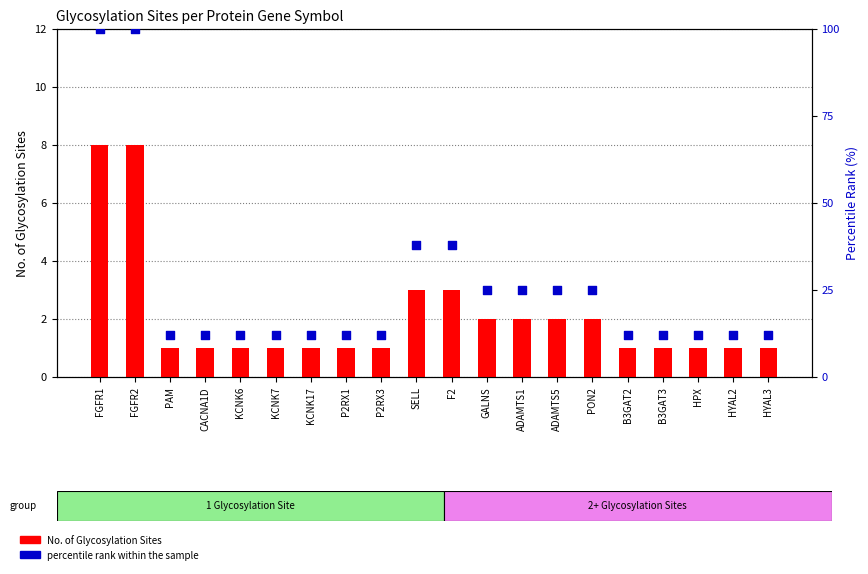

What are all the series names shown in the legend?

No. of Glycosylation Sites, percentile rank within the sample